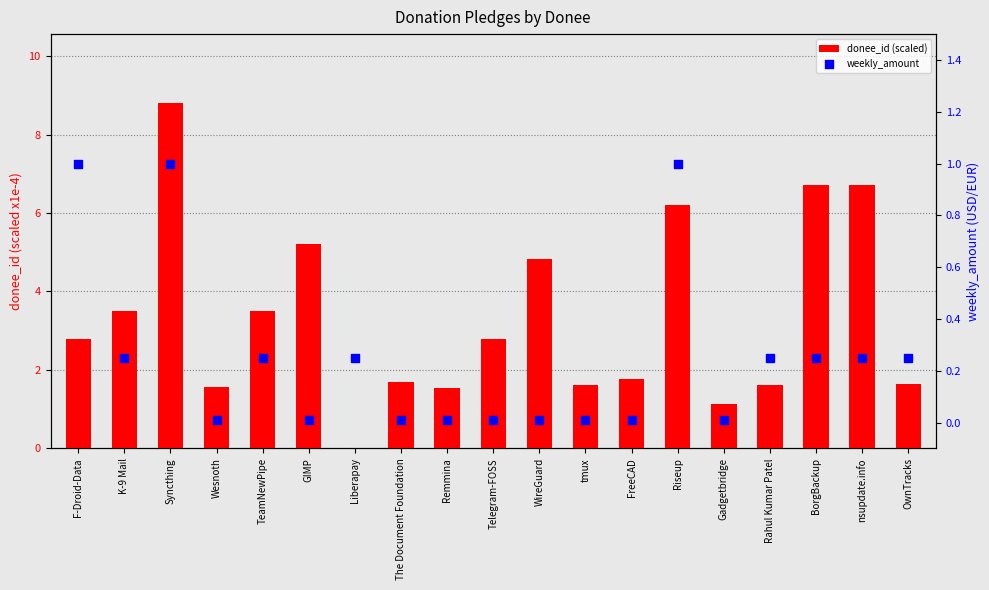

What are all the series names shown in the legend?

donee_id (scaled), weekly_amount